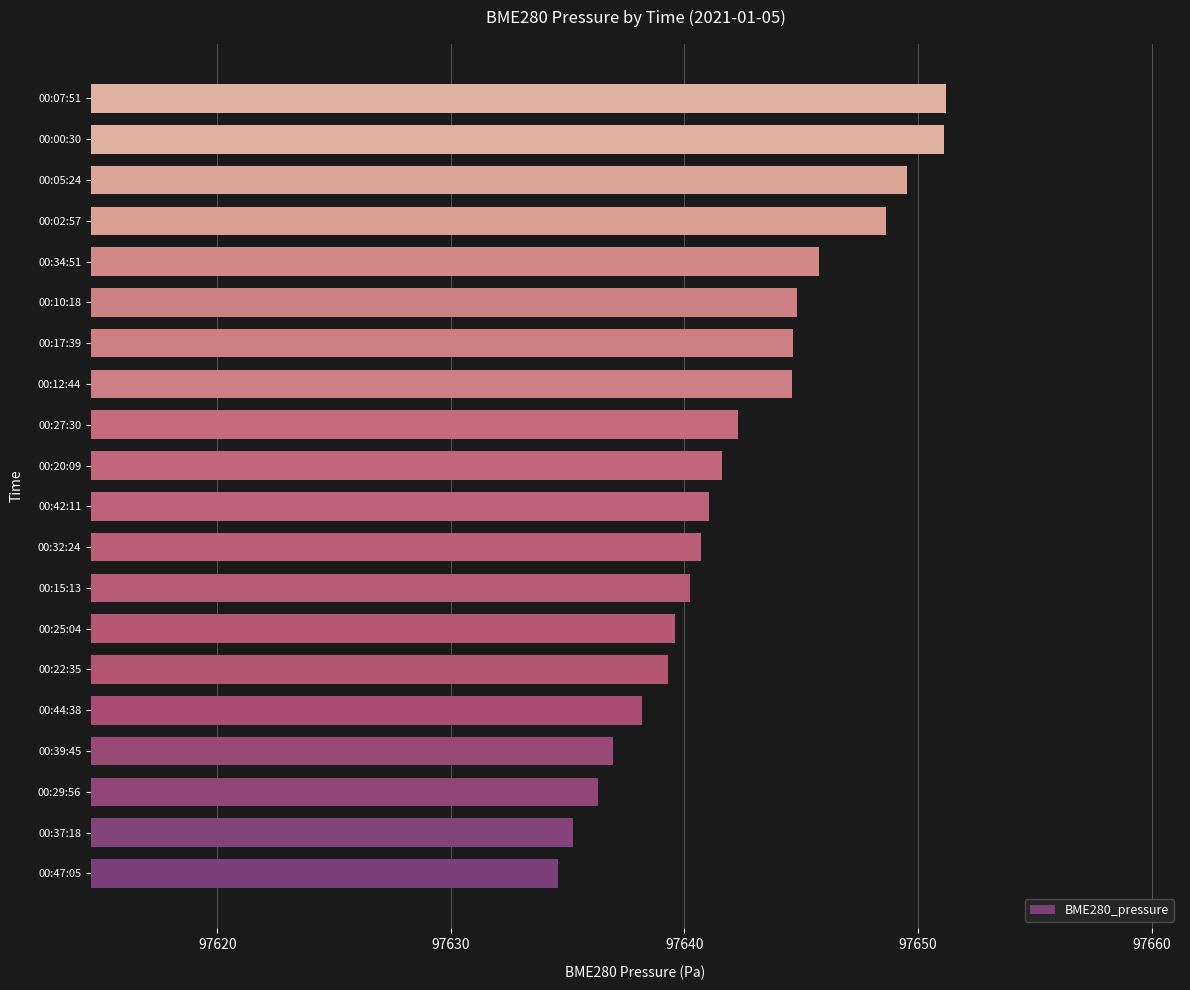

Approximately how many times larger is the value at 00:34:51 compared to 00:27:30?

1.0